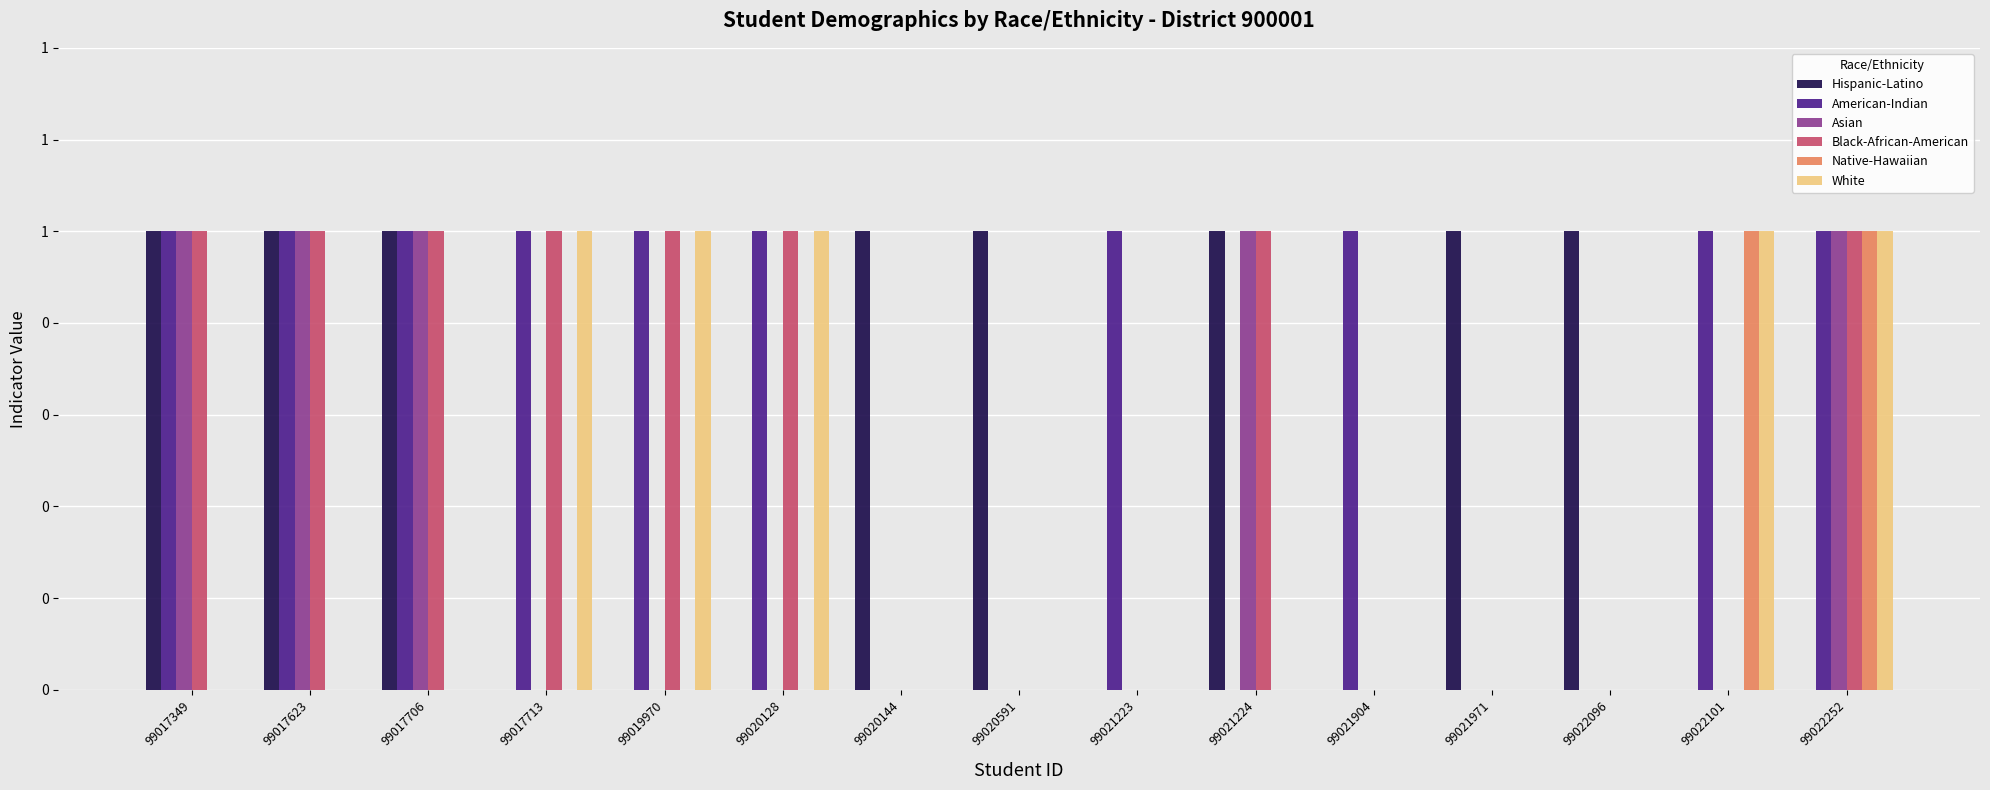

Which has a higher value, 99022101 or 99021223?

99022101